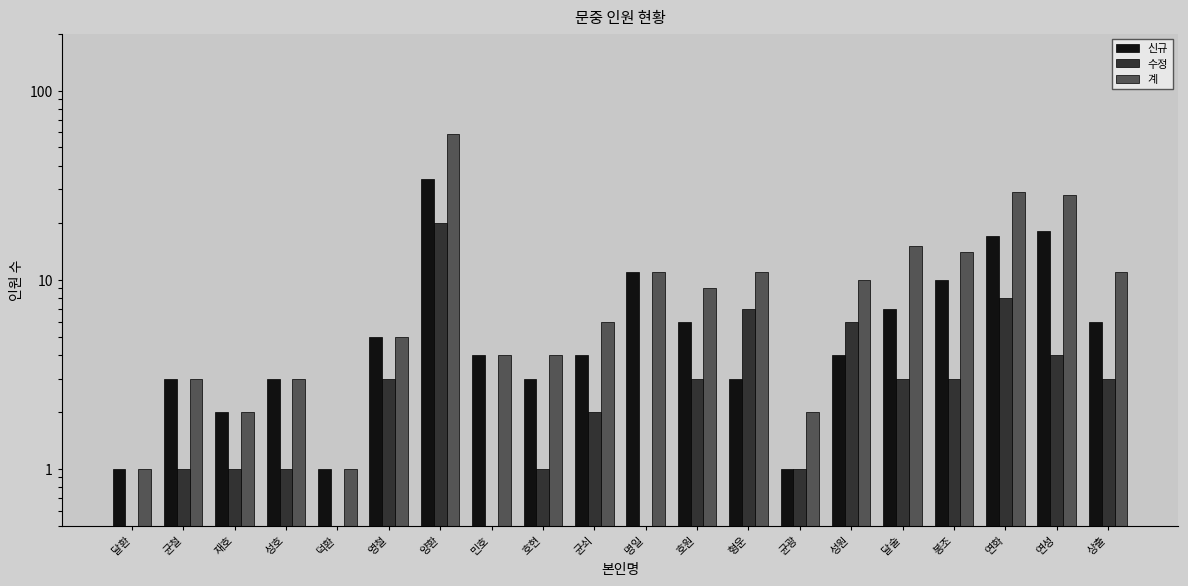

Where is 계 nearest to the value 30?

연화